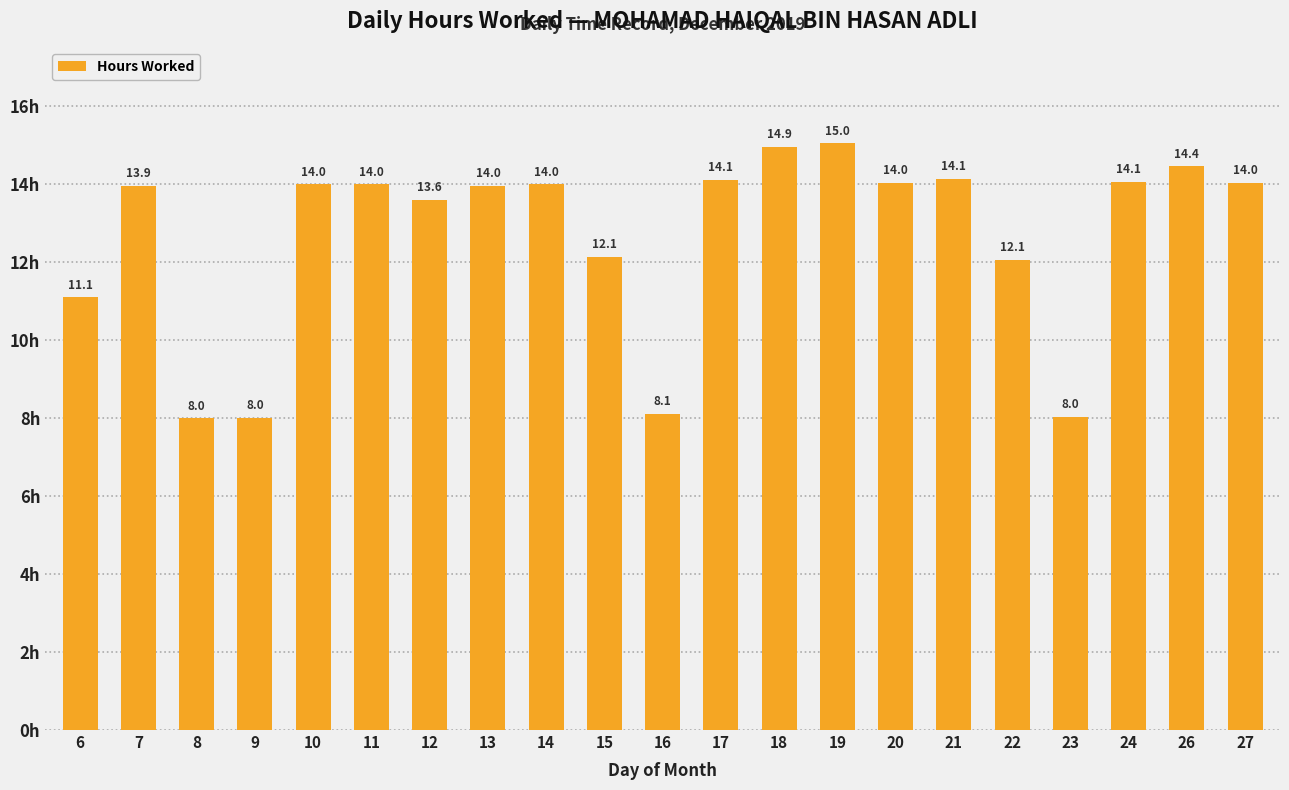

What is the value of the 19th bar from the left?

14.1